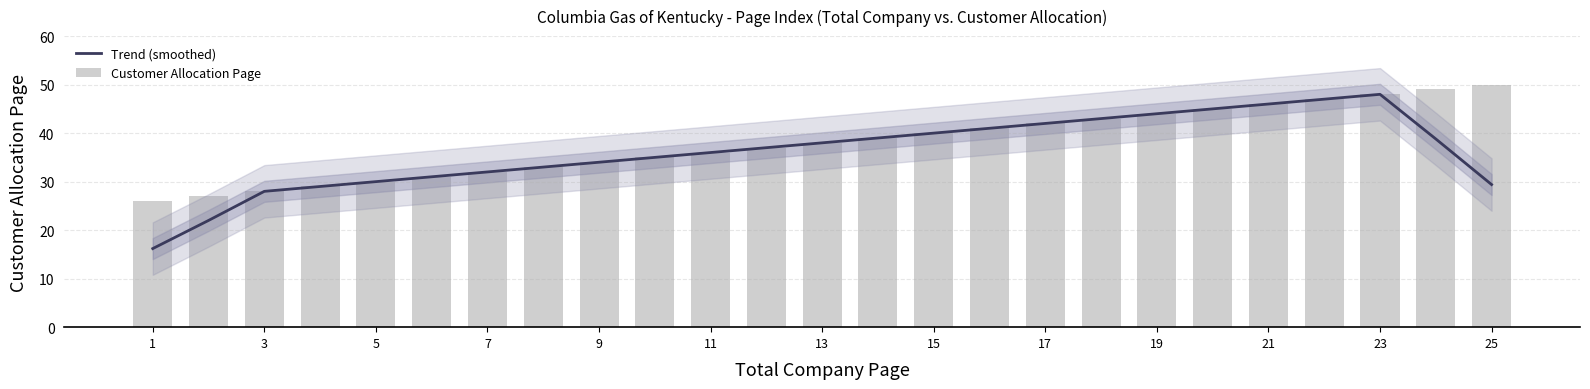

How many data points in Customer Allocation Page are less than 38?

12